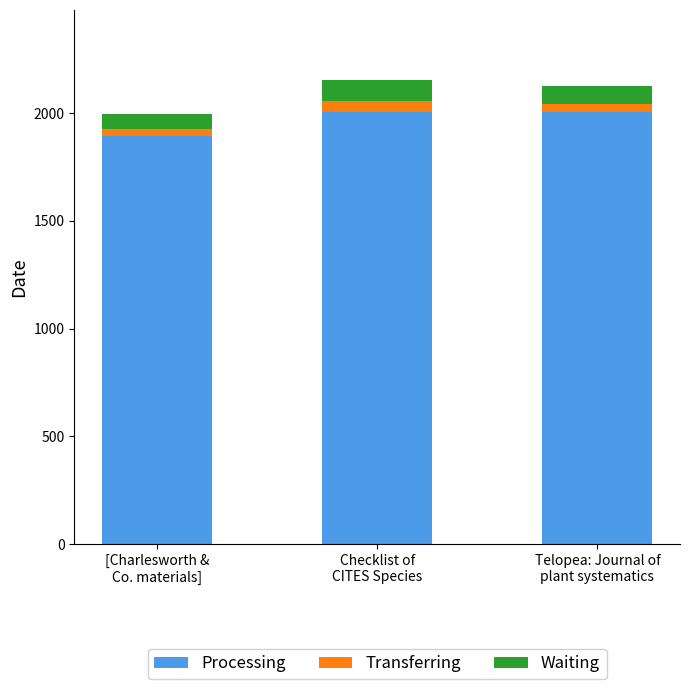

What is the average value of the Processing series?

1968